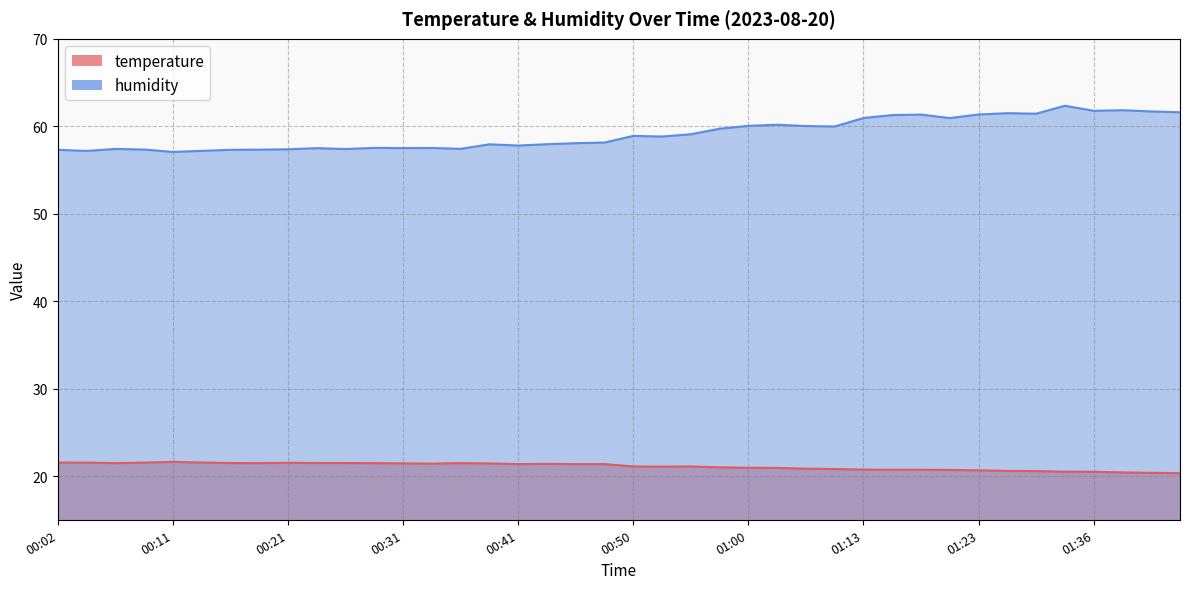

How many lines are shown in the chart?

2